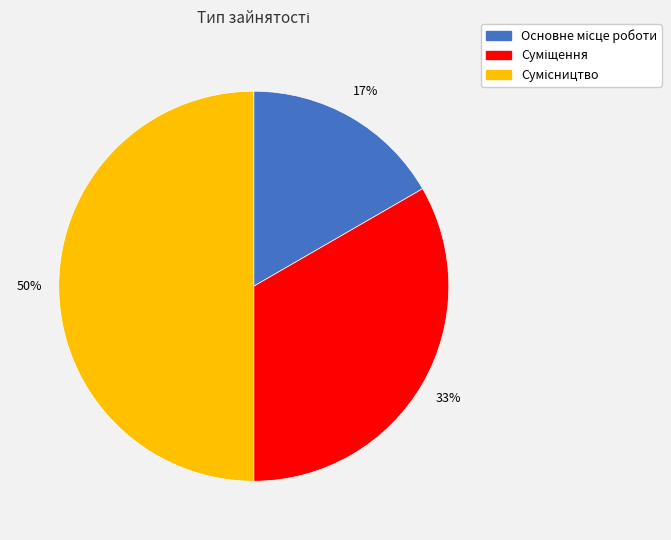

To the nearest percent, what is the difference between the largest and smallest slice percentages?

33%